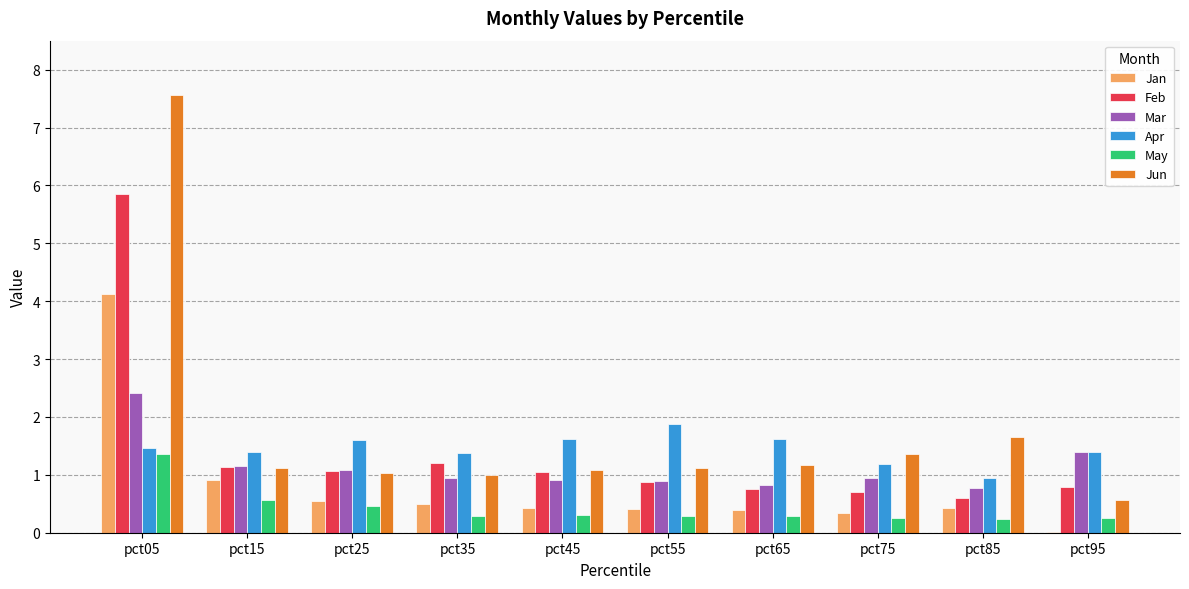

What is the total value across all series at pct05?

22.8